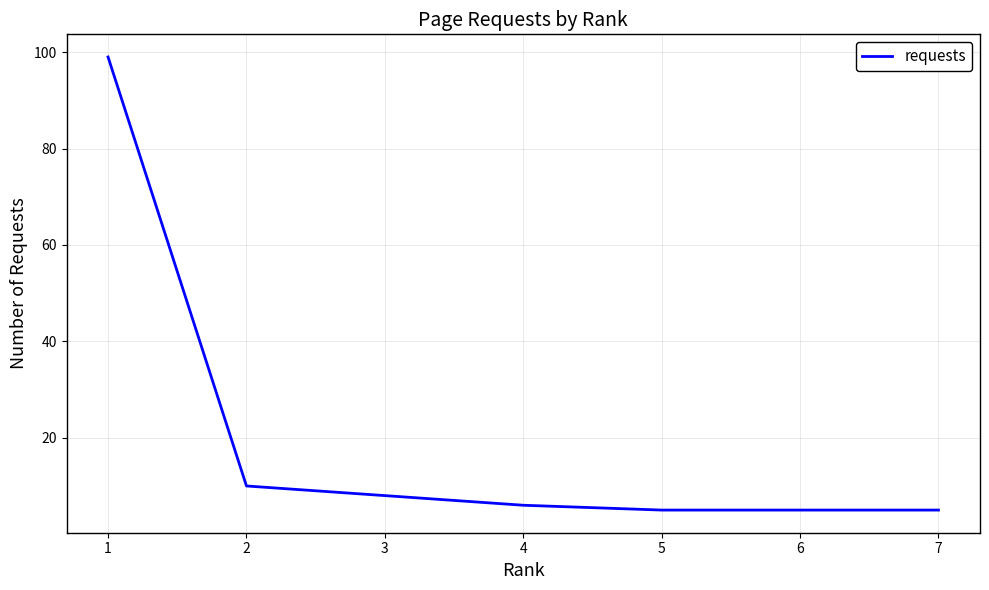

True or false: the data has more than 1 interior local peaks.

False